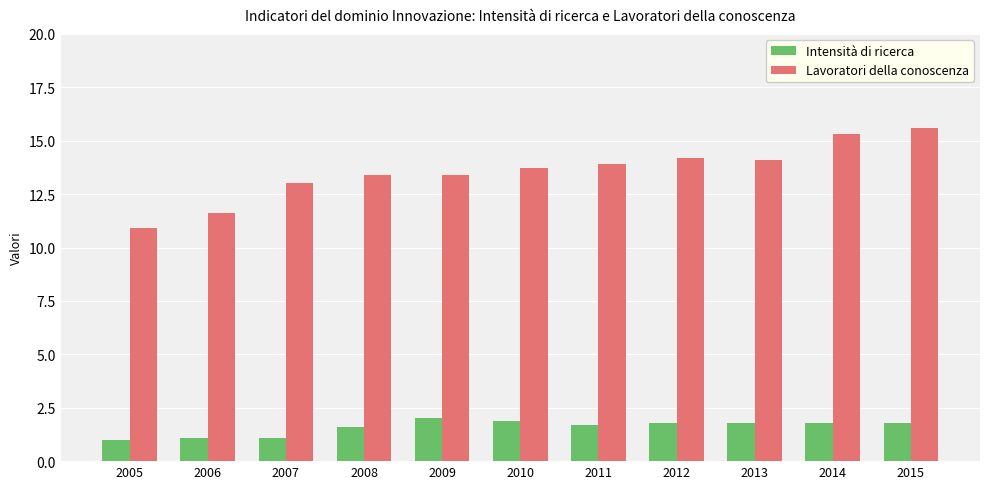

Rank the series at 2010 from lowest to highest value.

Intensità di ricerca, Lavoratori della conoscenza